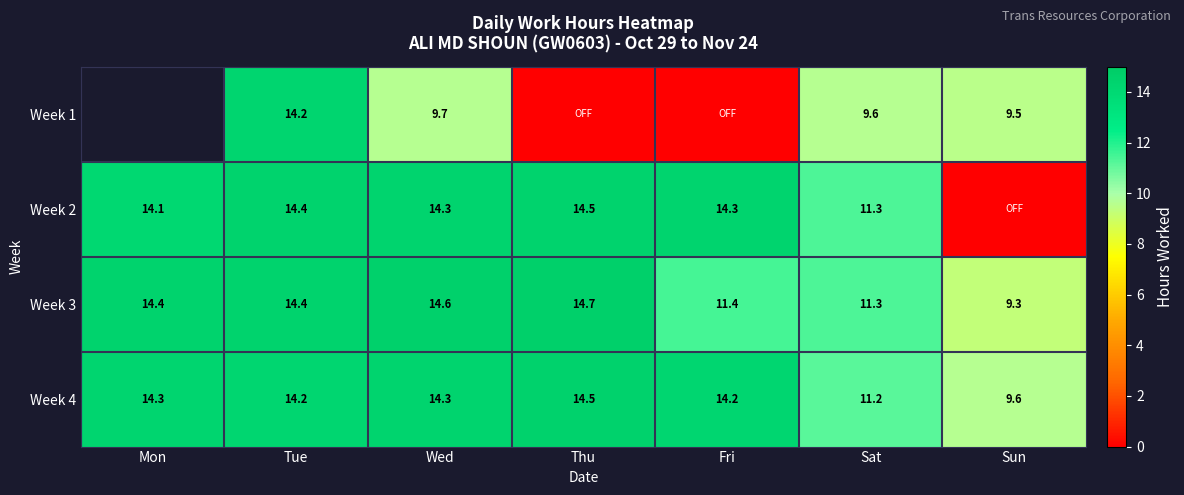

Where does the Week 4 series first go above 14?

Mon